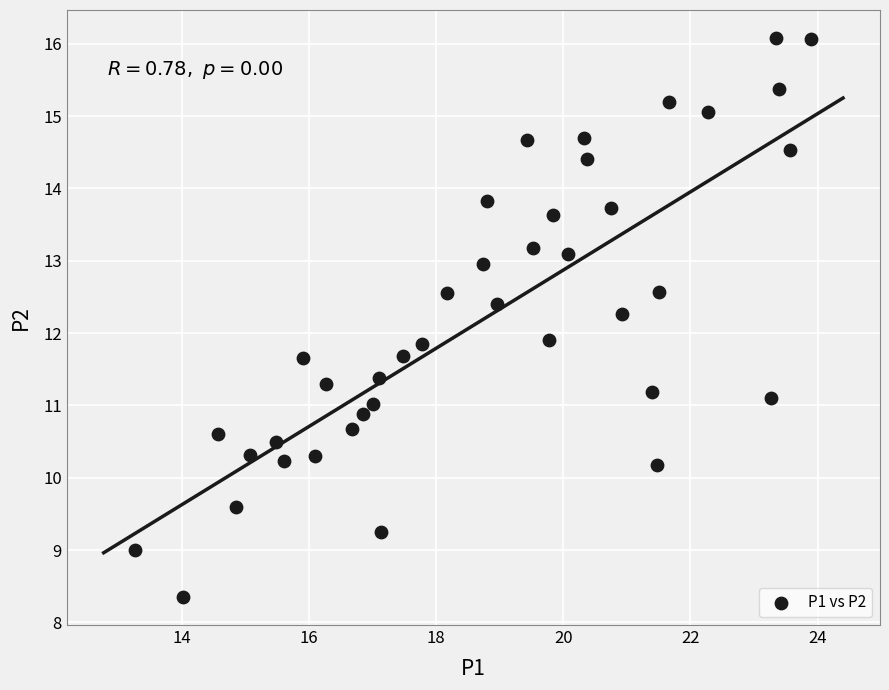

What is the range of X values (max minus min)?

10.6